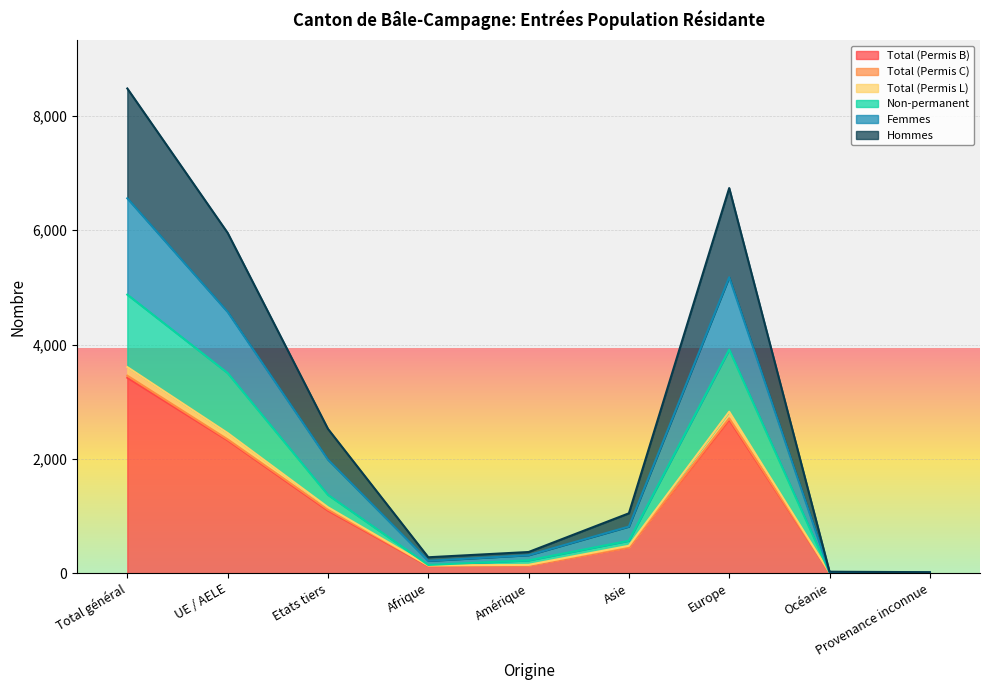

What is the difference between the highest and lowest values at UE / AELE?

3630